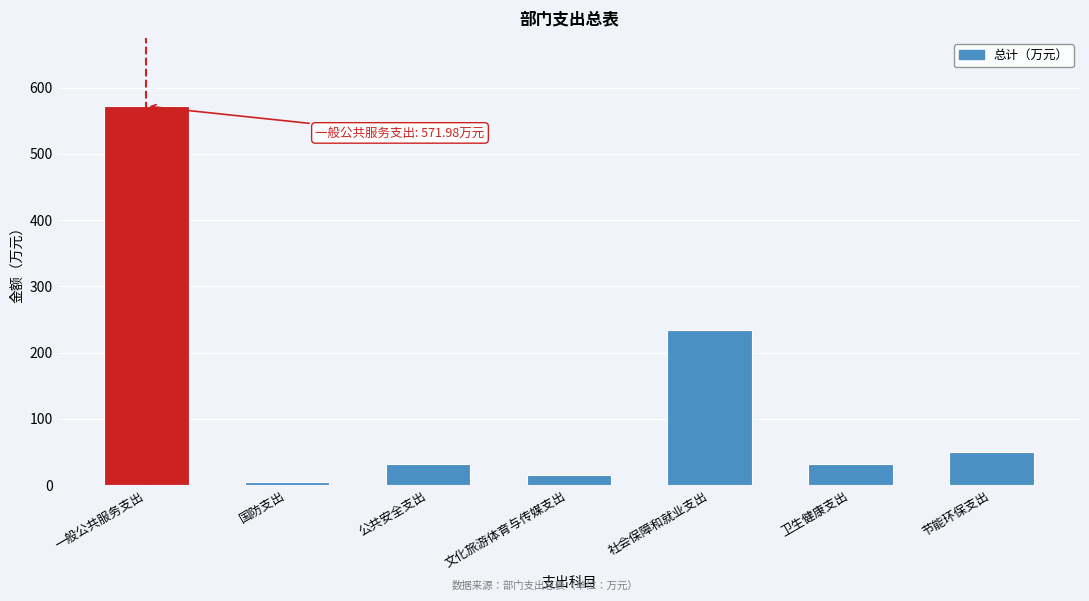

What is the greatest value displayed?

572.0